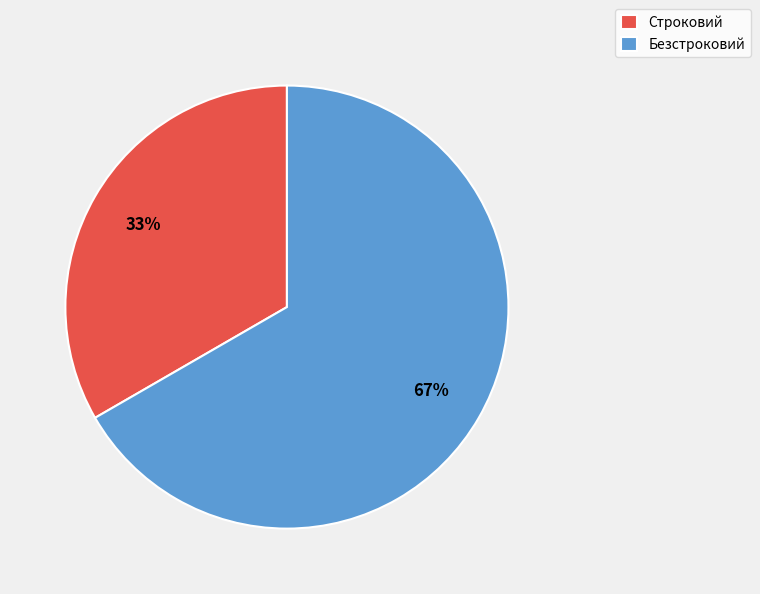

Which category has the smallest portion of the pie?

Строковий